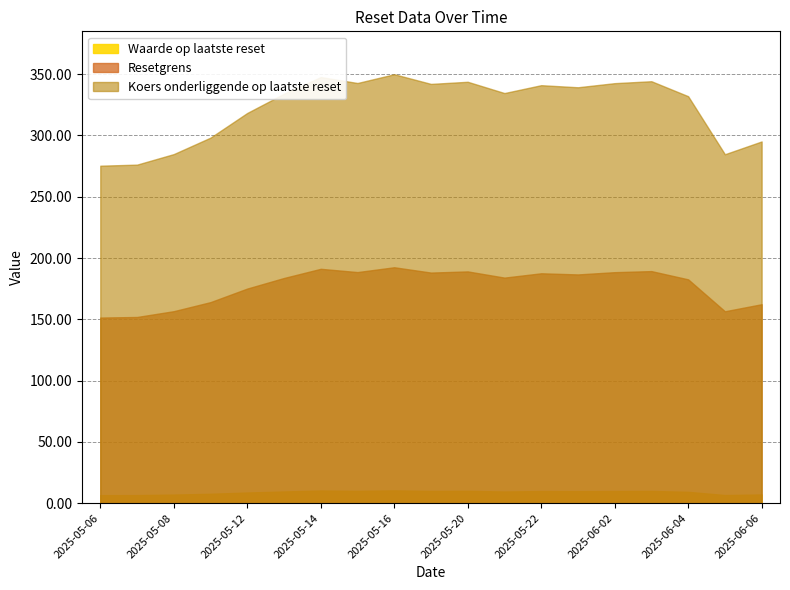

At which category is the sum across all series the highest?

2025-05-16